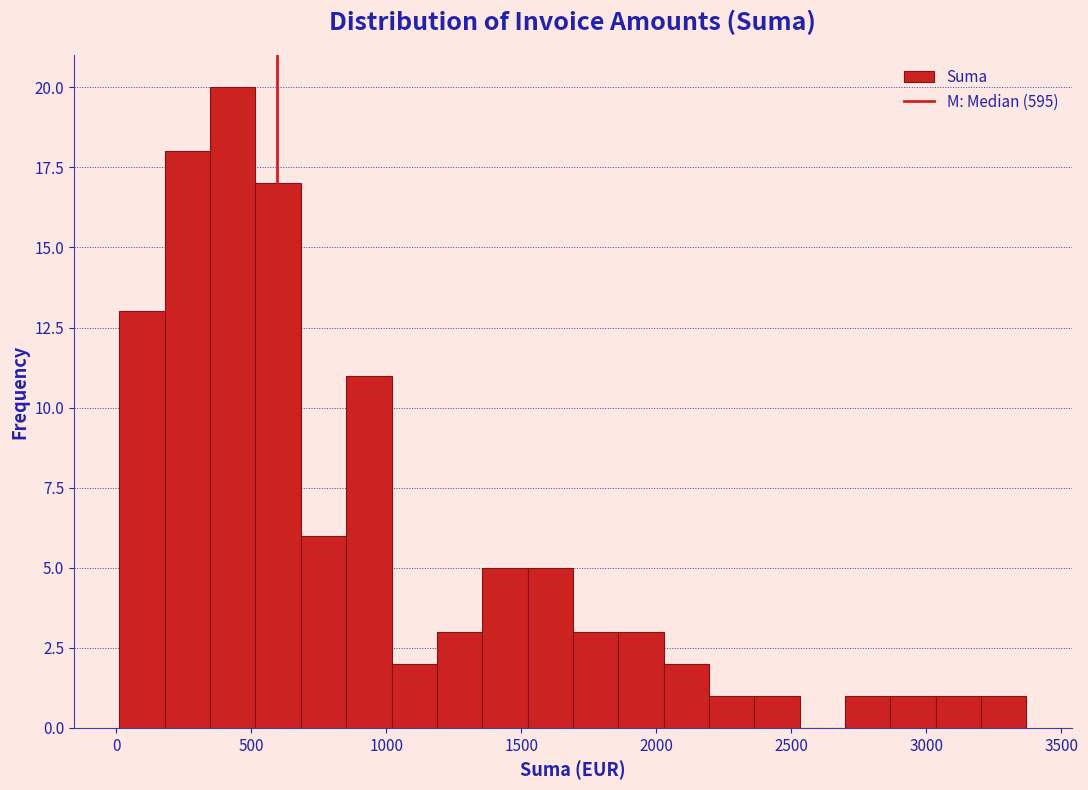

Around what value on the x-axis is the tallest bar? Give the approximate position of its centre, as read against the axis.

450